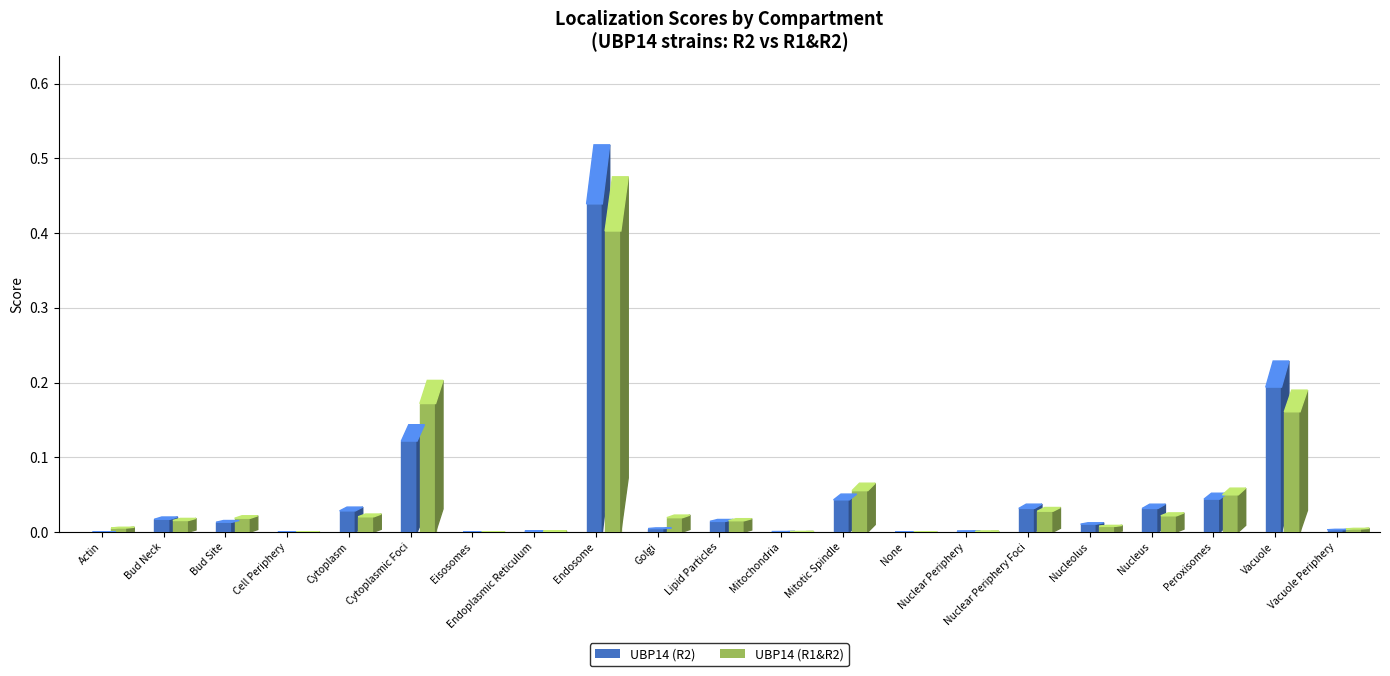

Which series has the widest spread of values?

UBP14 (R2)